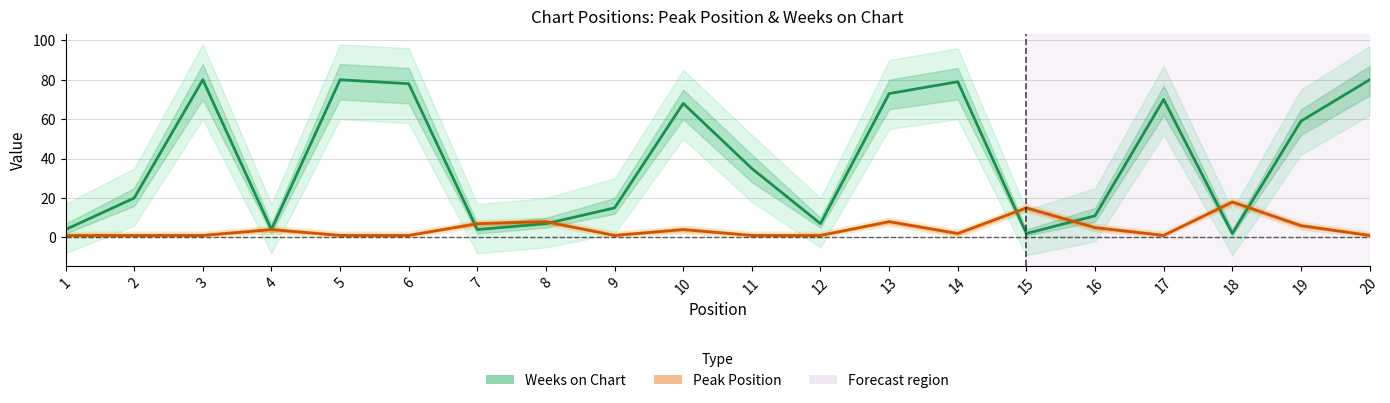

What value does the Peak Position series have at 19, to the nearest 5?

5